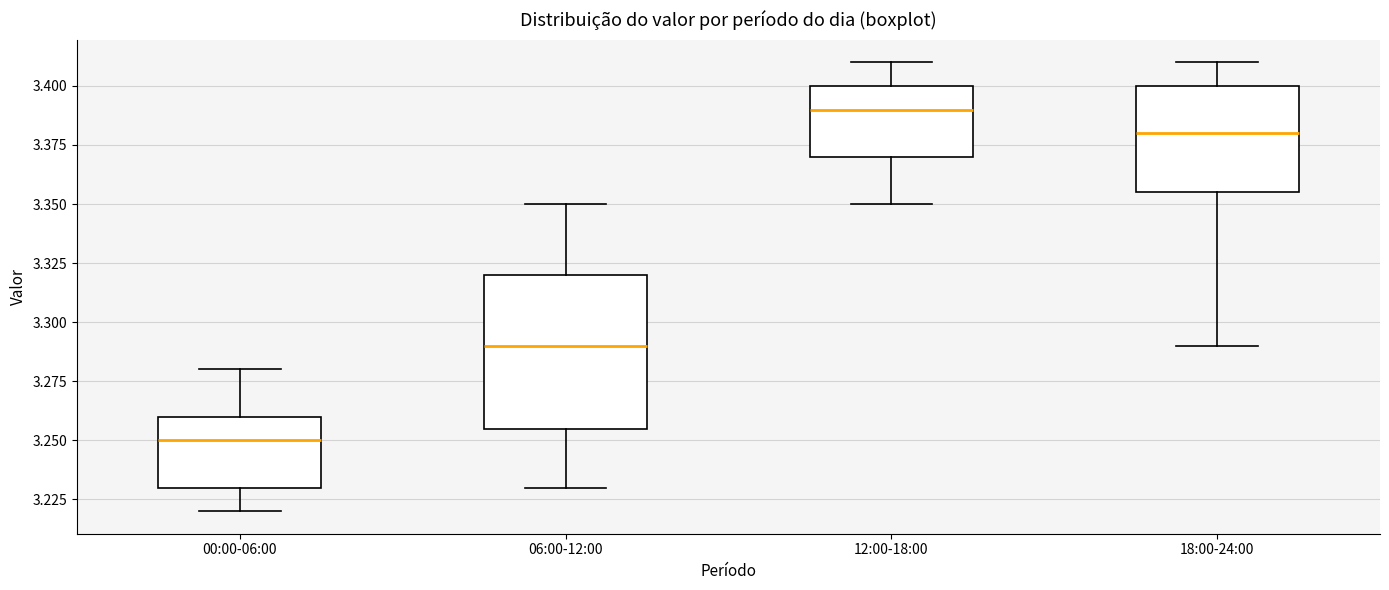

Which box has the highest median line?

12:00-18:00